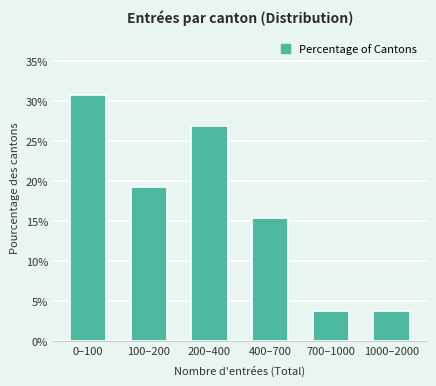

Reading left to right, transcribe all the data shown in this chart.

0–100=30.8	100–200=19.2	200–400=26.9	400–700=15.4	700–1000=3.8	1000–2000=3.8